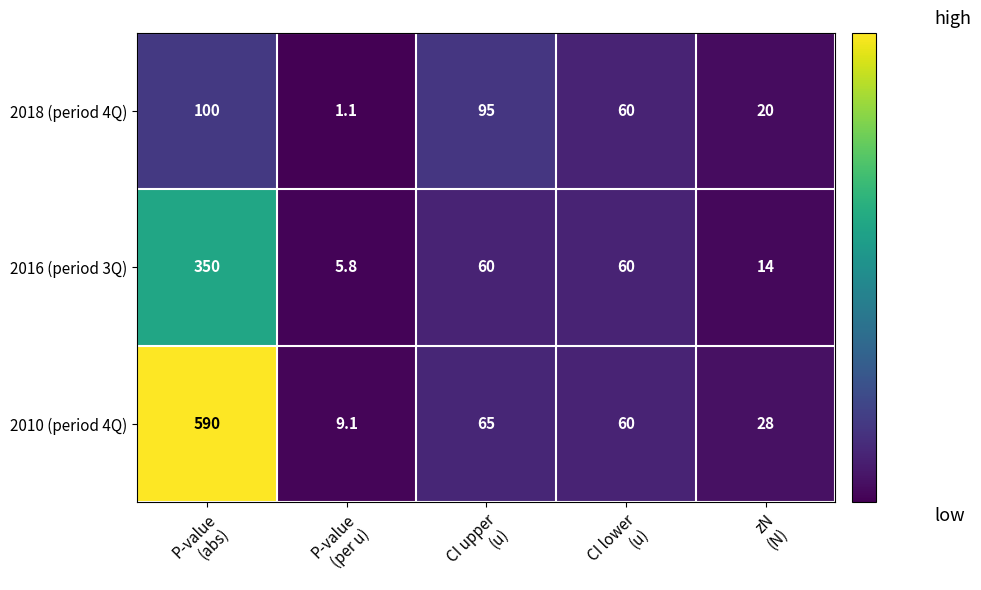

Rank the series by their average value, from lowest to highest.

2018 (period 4Q), 2016 (period 3Q), 2010 (period 4Q)